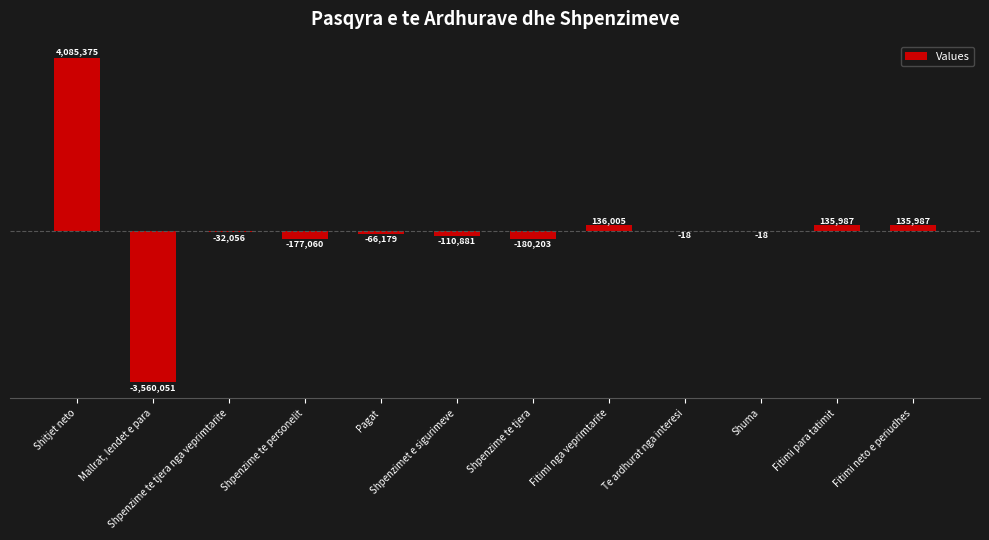

Are the bars horizontal?

No